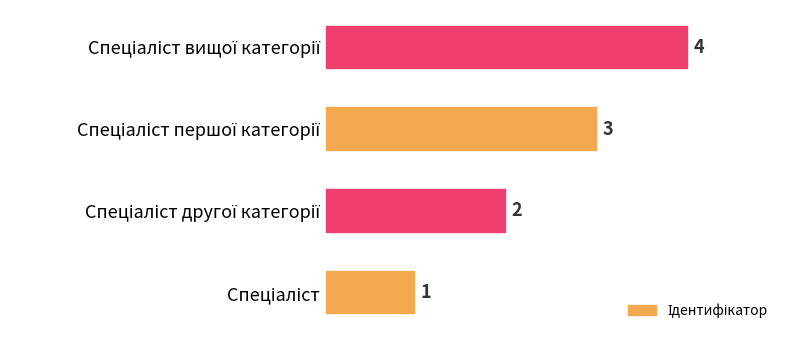

Does the chart contain any negative values?

No